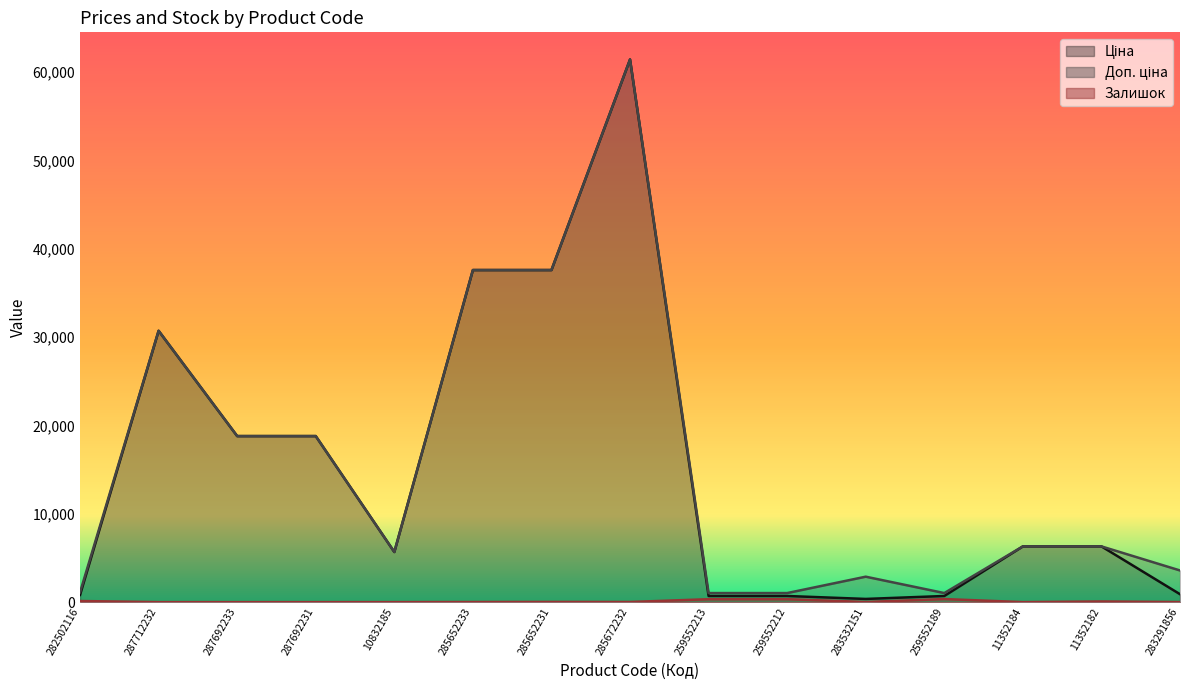

In Залишок, how many points are lower than both neighbors (excluding endpoints)?

3